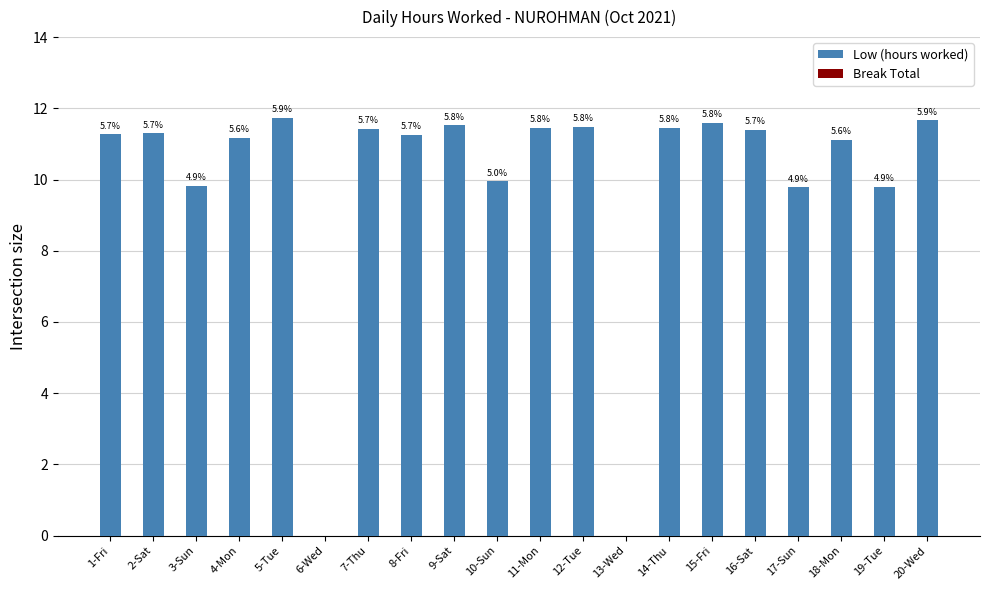

Reading left to right, list all the values displayed in this chart.

Low (hours worked): 11.3	11.3	9.8	11.2	11.7	0.0	11.4	11.3	11.5	9.9	11.5	11.5	0.0	11.5	11.6	11.4	9.8	11.1	9.8	11.7
Break Total: 0.0	0.0	0.0	0.0	0.0	0.0	0.0	0.0	0.0	0.0	0.0	0.0	0.0	0.0	0.0	0.0	0.0	0.0	0.0	0.0